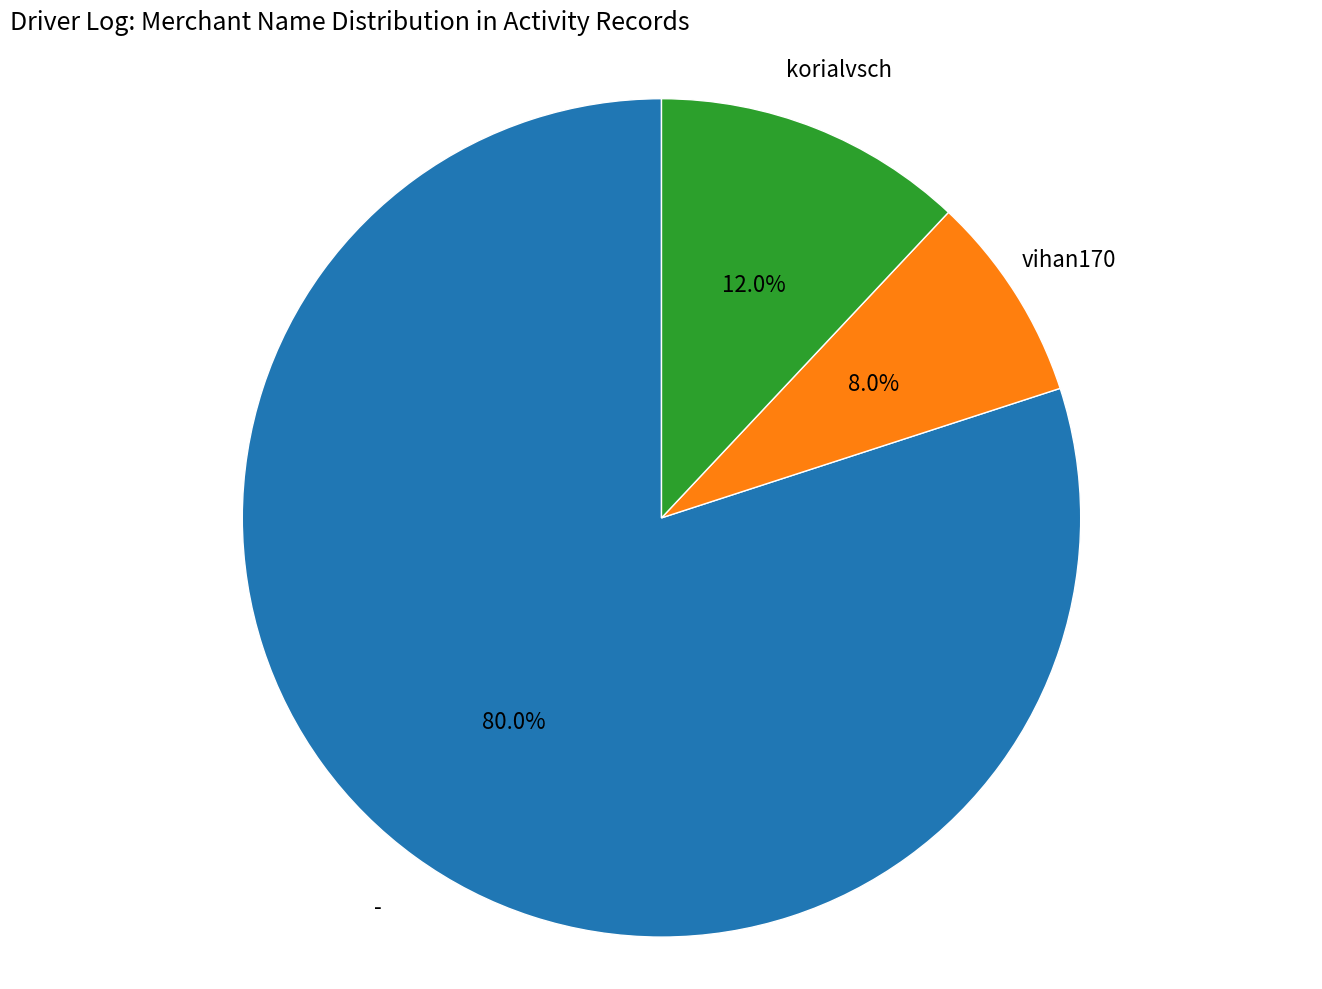

Is vihan170 the majority of the pie?

No